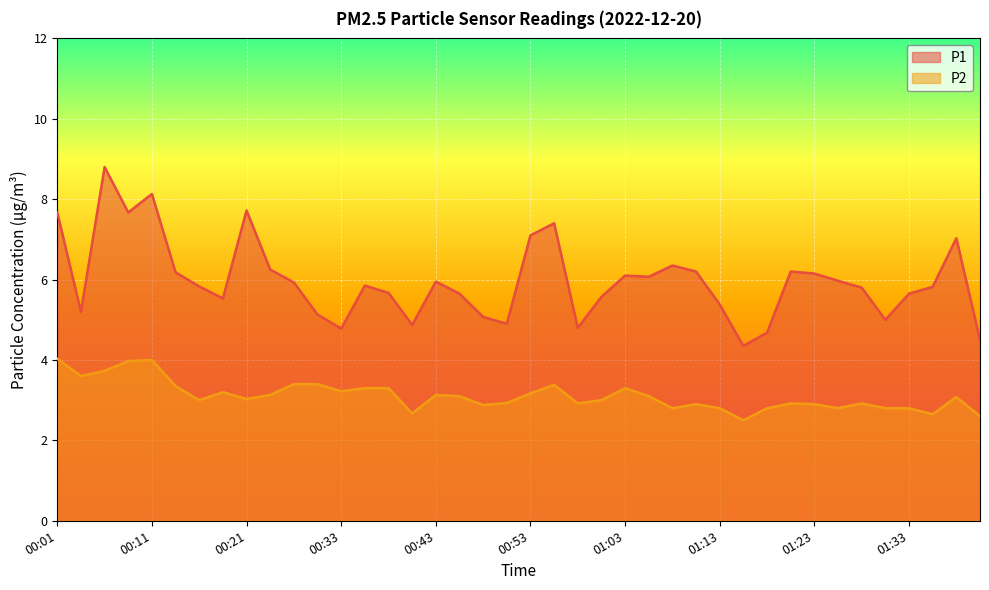

At 01:38, list the series in order from largest to smallest.

P1, P2